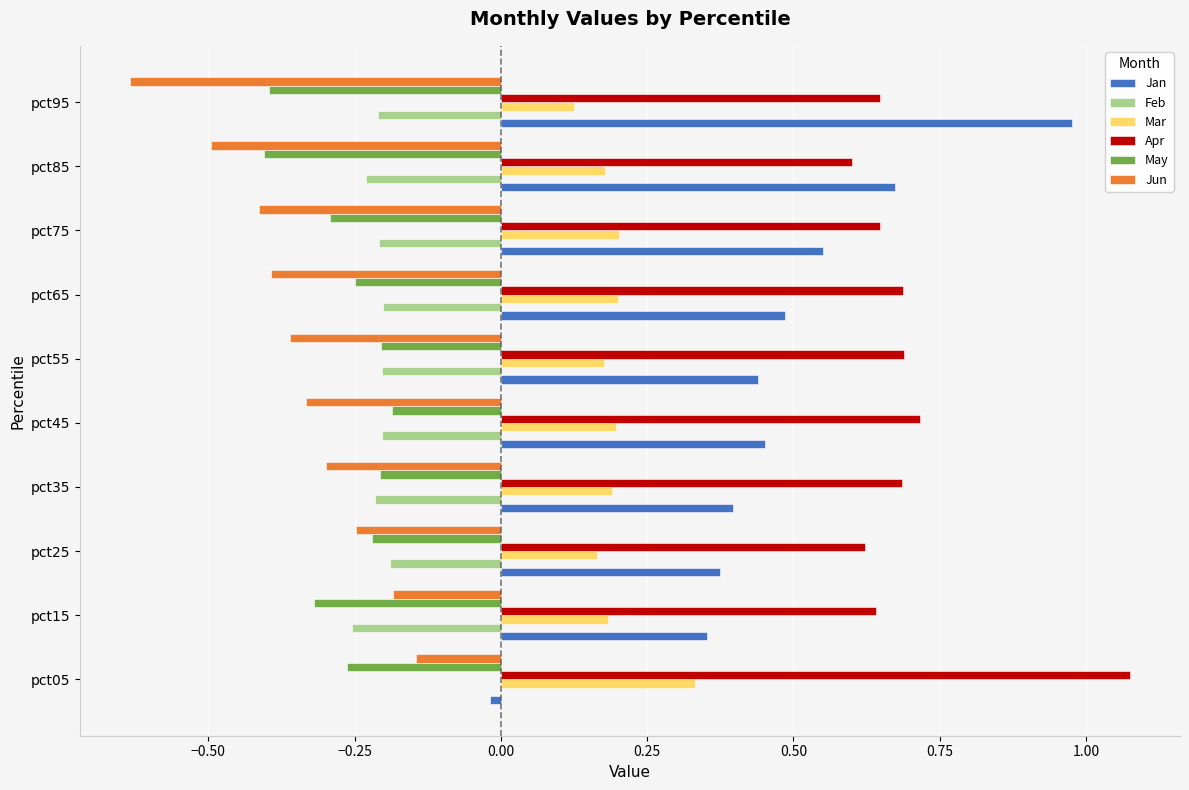

Is it true that Apr equals 1.0 at pct75?

False